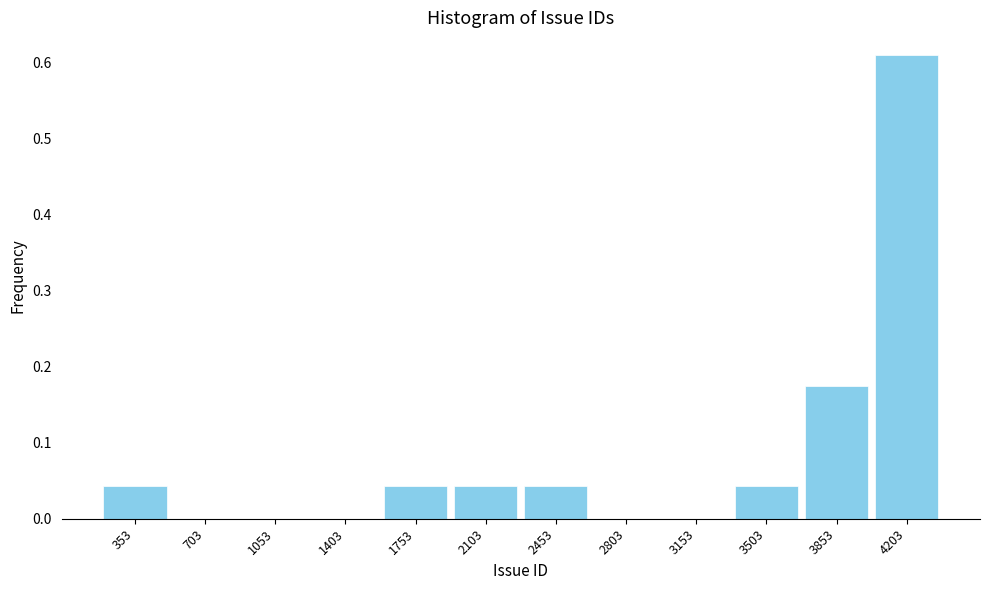

Between 353 and 1403, which is larger?

353